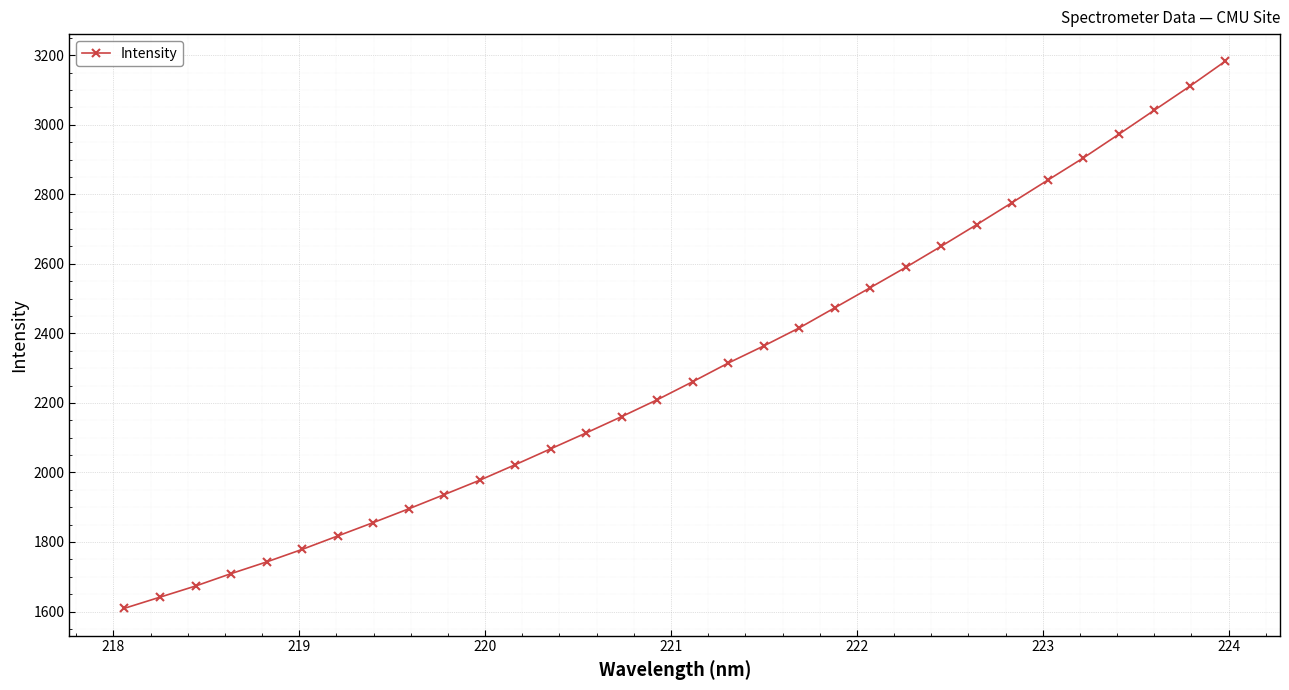

What is the maximum value shown in the chart?

3182.2